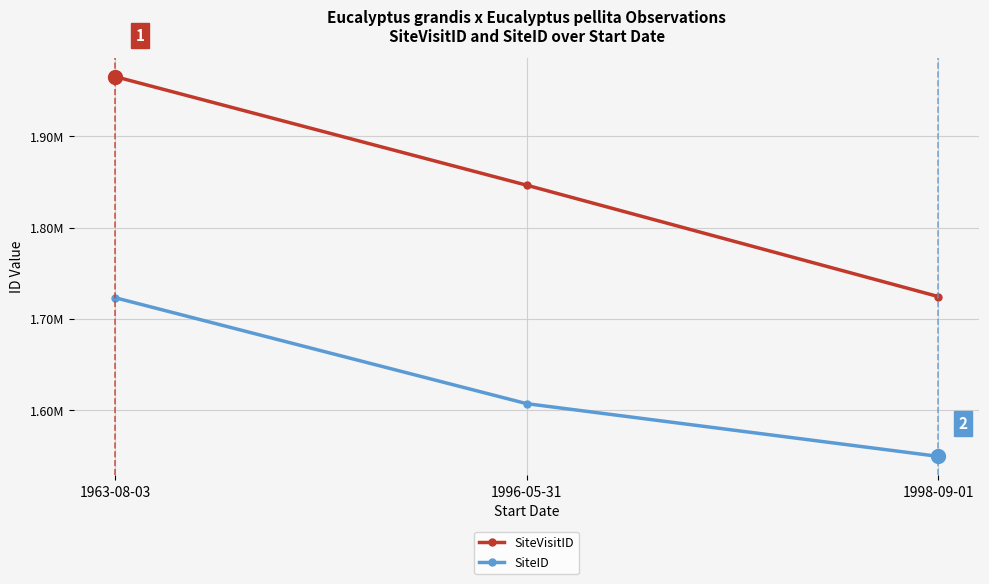

Is it true that SiteID equals 2725546 at 1963-08-03?

False